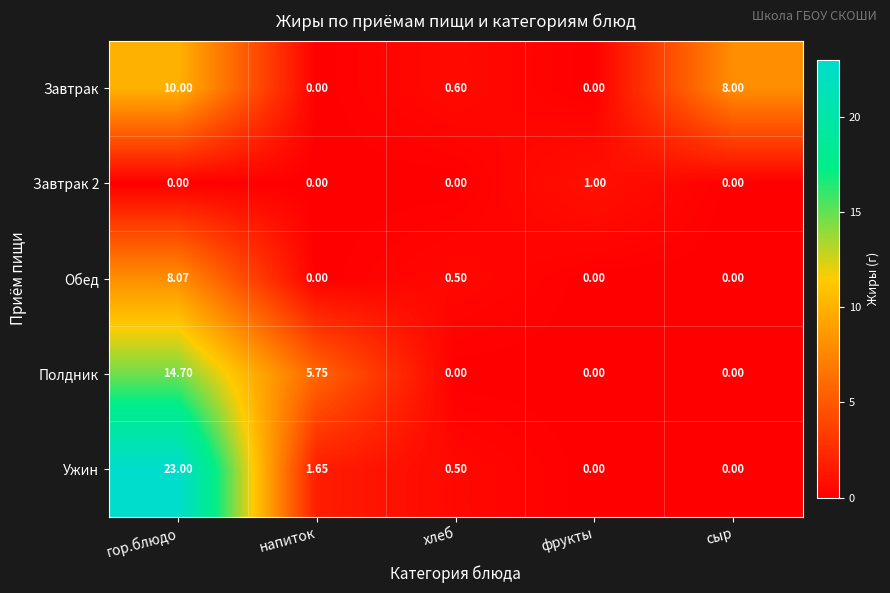

At which label is Завтрак closest to 5?

сыр